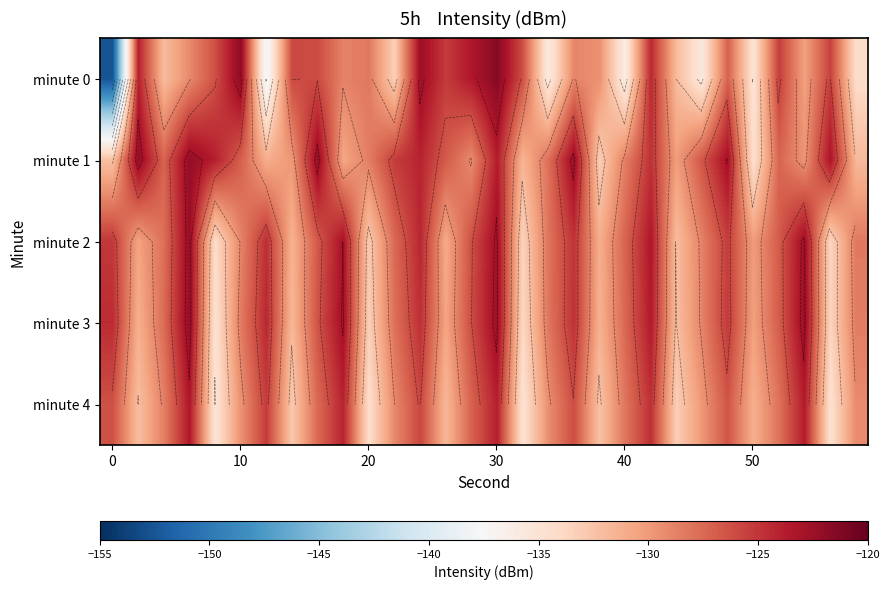

What is the maximum value shown in the chart?

-121.5